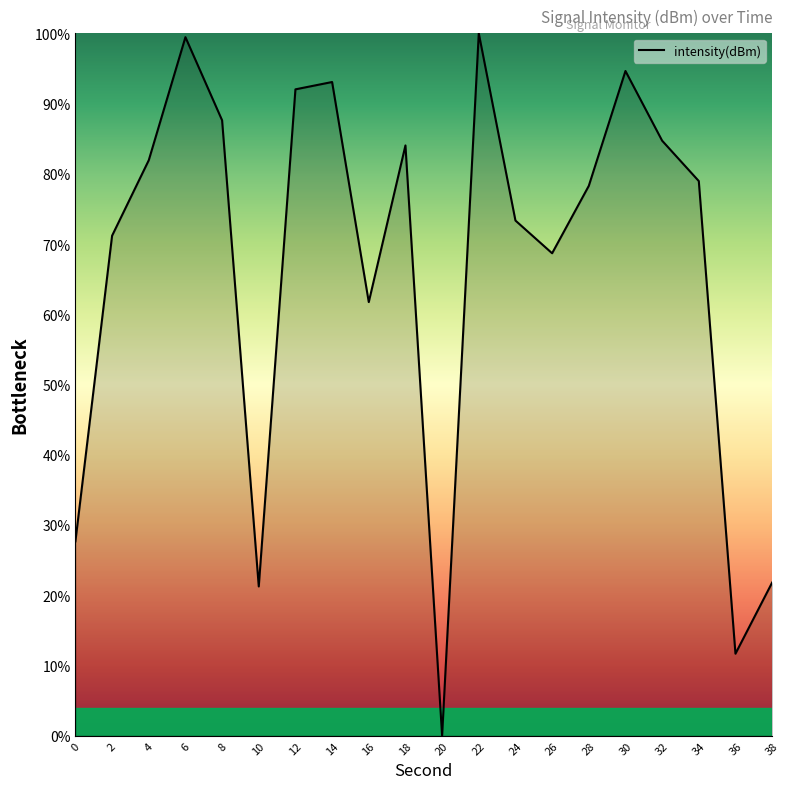

Reading left to right, list all the values displayed in this chart.

27.7	71.2	81.9	99.5	87.6	21.2	92.0	93.1	61.7	84.0	0.0	100.0	73.3	68.7	78.3	94.6	84.7	79.0	11.7	21.8